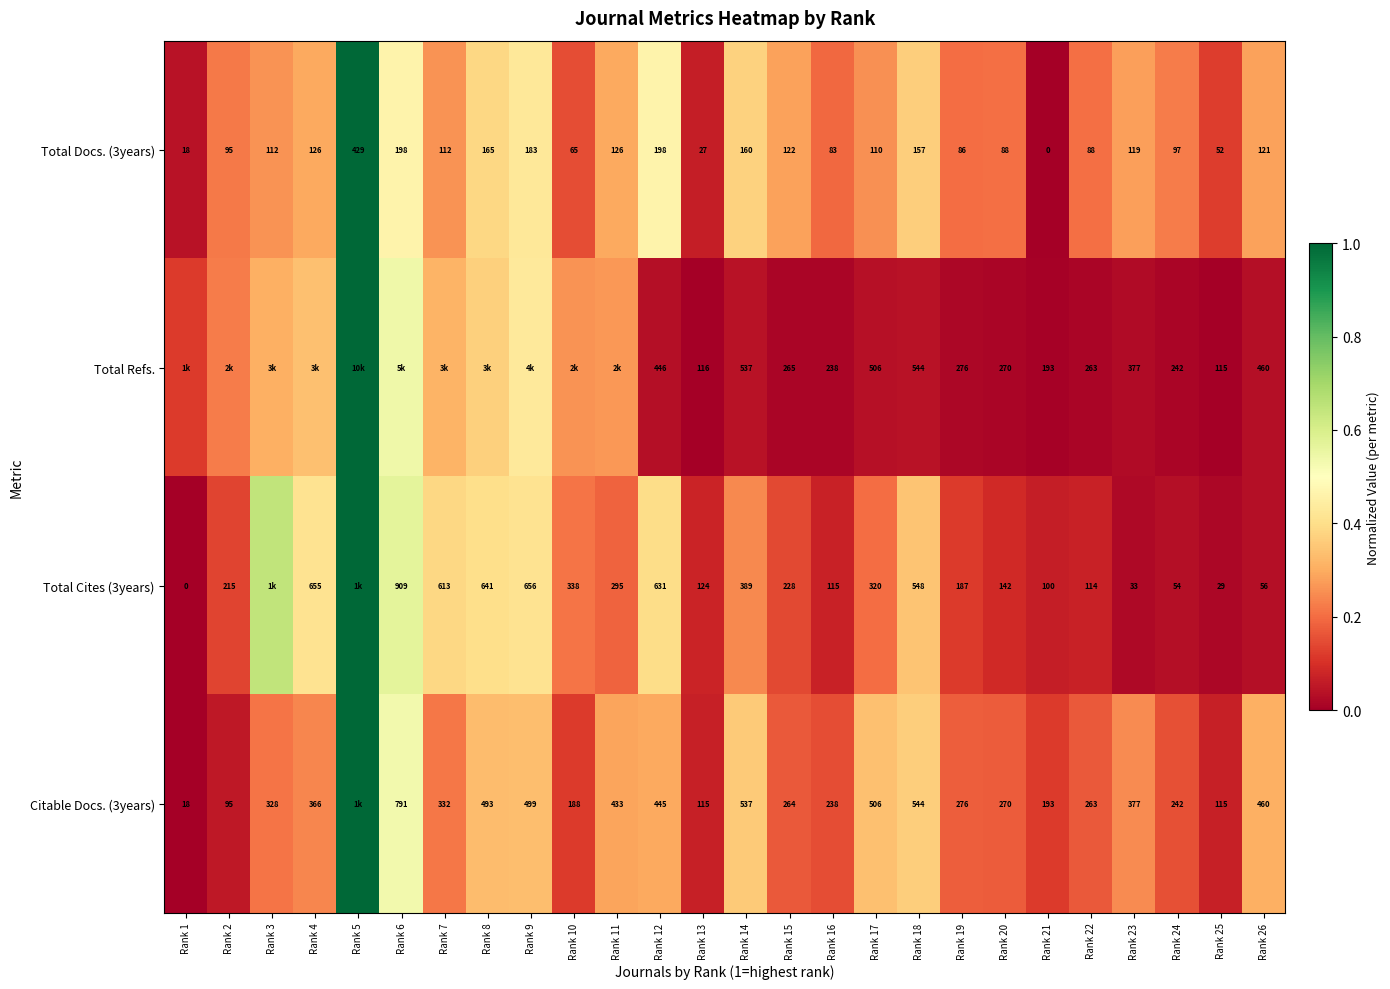

Count the number of categories in the chart.

26